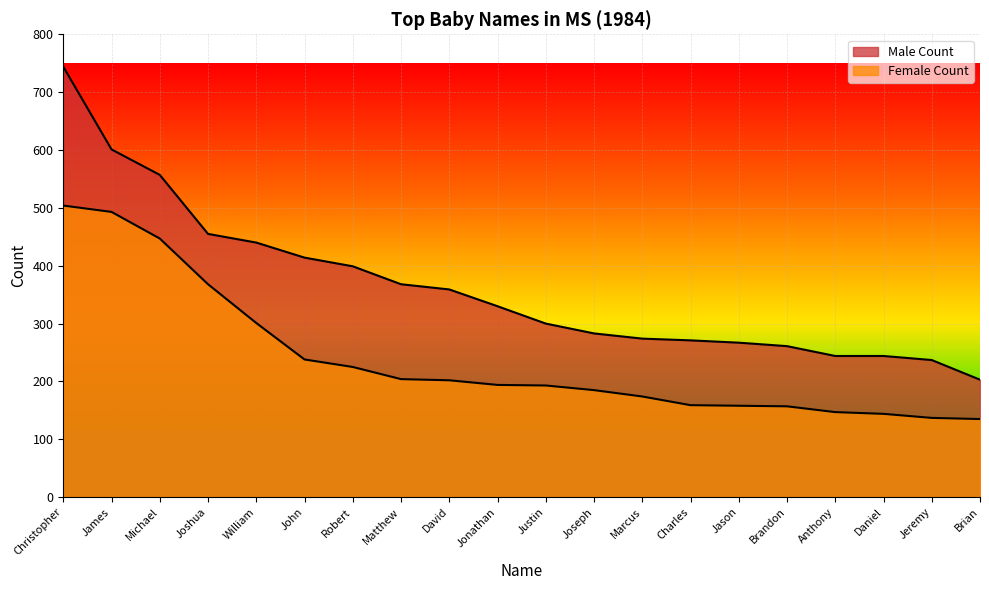

True or false: Male Count and Female Count cross at least once.

False